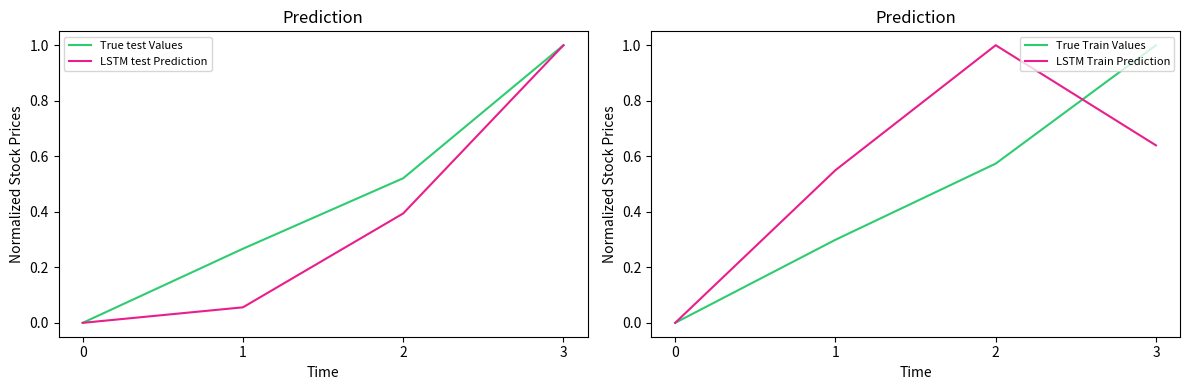

The True test Values series shows 0.3 at 1. True or false?

True